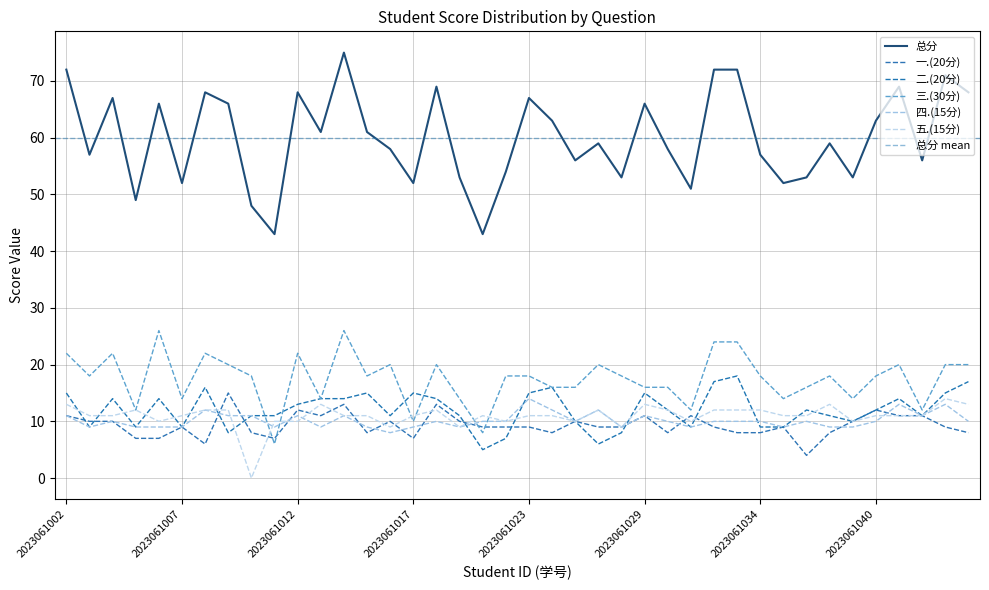

Which has a higher value, 2023061021 or 2023061027?

2023061027